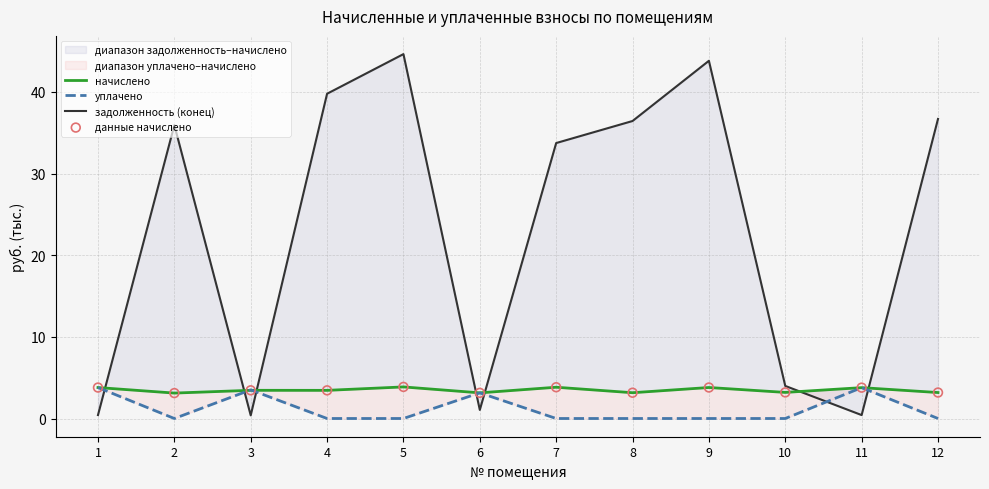

Which series reaches the minimum Y coordinate?

уплачено